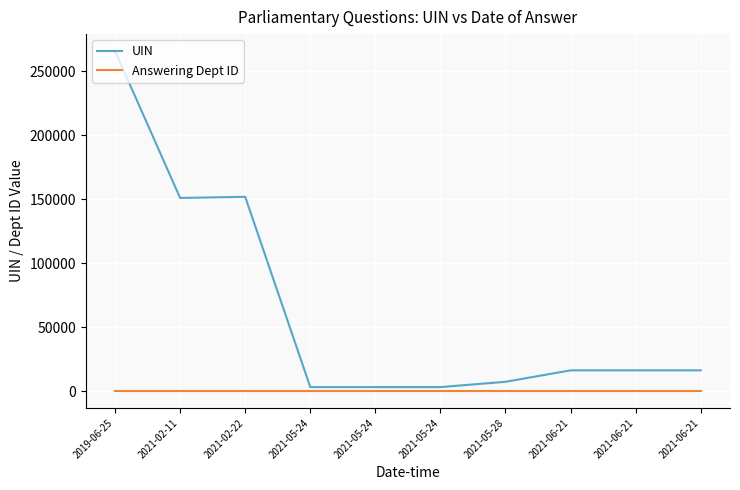

List the series in order of their peak value, highest first.

UIN, Answering Dept ID